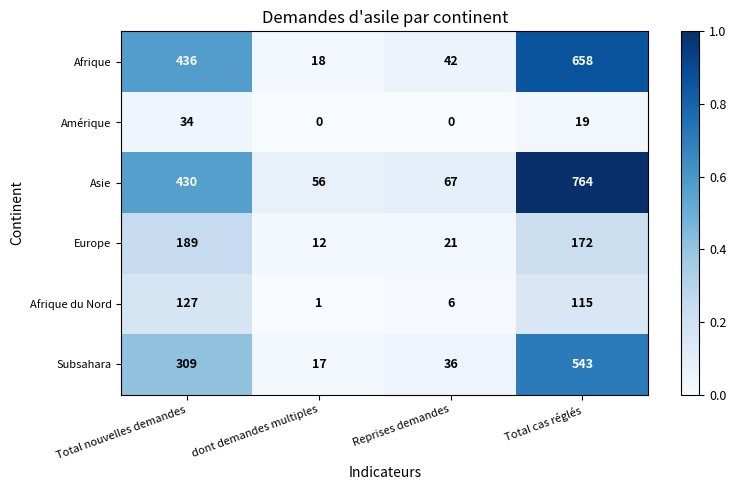

Which series changed the most between Total nouvelles demandes and Total cas réglés?

Asie